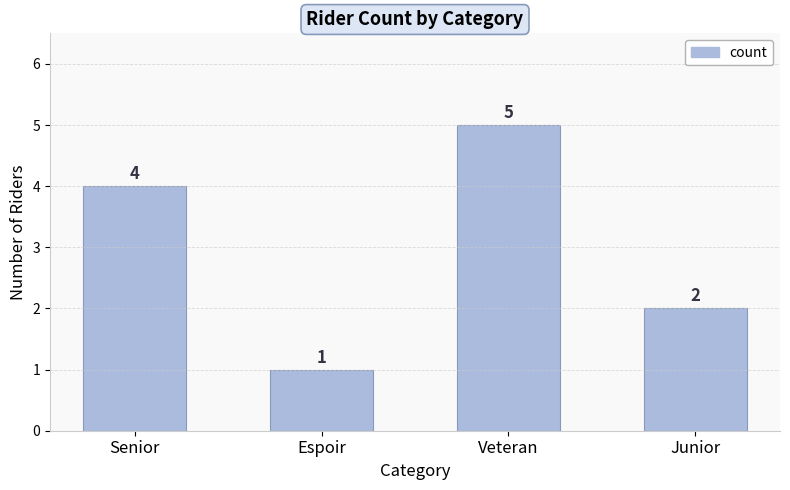

What is the sum of the values at Espoir and Junior?

3